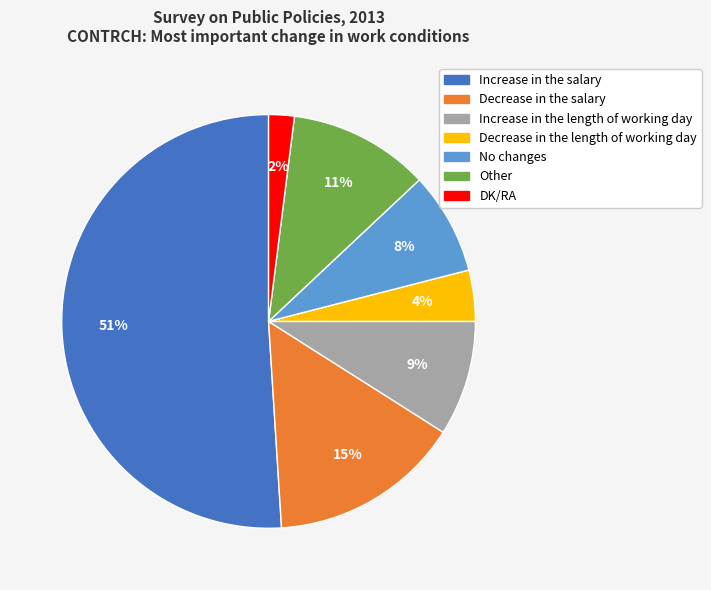

Is Increase in the salary the majority of the pie?

Yes